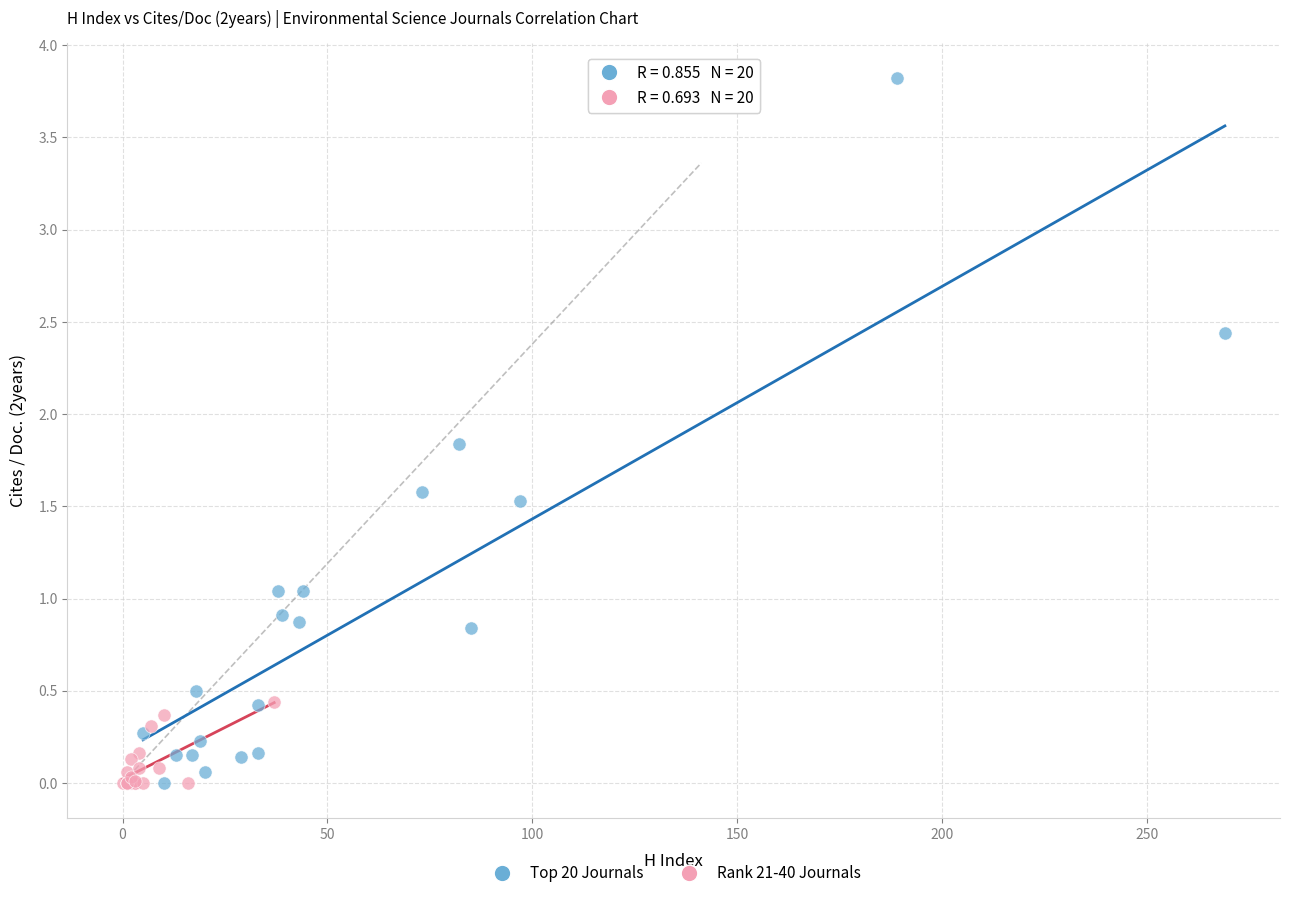

Which series reaches the maximum Y coordinate?

Top 20 Journals